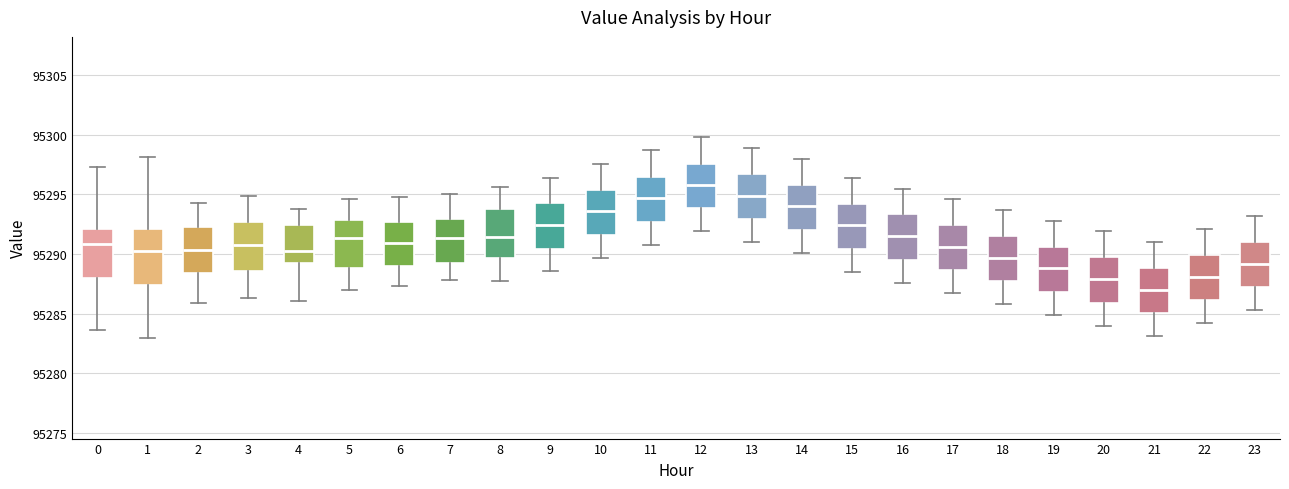

Reading left to right, transcribe this box plot: for each box, give where its median line is, the range the box spans, and where its two whiskers end, as read against the y-axis. The values are not printed on the chart, so give them approximately, as read against the axis.

0: median 95291.0, box 95288.0 to 95292.0, whiskers 95283.5 to 95297.5
1: median 95290.0, box 95287.5 to 95292.0, whiskers 95283.0 to 95298.0
2: median 95290.5, box 95288.5 to 95292.5, whiskers 95286.0 to 95294.5
3: median 95291.0, box 95288.5 to 95292.5, whiskers 95286.5 to 95295.0
4: median 95290.5, box 95289.5 to 95292.5, whiskers 95286.0 to 95294.0
5: median 95291.5, box 95289.0 to 95293.0, whiskers 95287.0 to 95294.5
6: median 95291.0, box 95289.0 to 95292.5, whiskers 95287.5 to 95295.0
7: median 95291.5, box 95289.0 to 95293.0, whiskers 95288.0 to 95295.0
8: median 95291.5, box 95289.5 to 95294.0, whiskers 95287.5 to 95295.5
9: median 95292.5, box 95290.5 to 95294.5, whiskers 95288.5 to 95296.5
10: median 95293.5, box 95291.5 to 95295.5, whiskers 95289.5 to 95297.5
11: median 95294.5, box 95292.5 to 95296.5, whiskers 95291.0 to 95298.5
12: median 95296.0, box 95294.0 to 95297.5, whiskers 95292.0 to 95300.0
13: median 95295.0, box 95293.0 to 95296.5, whiskers 95291.0 to 95299.0
14: median 95294.0, box 95292.0 to 95296.0, whiskers 95290.0 to 95298.0
15: median 95292.5, box 95290.5 to 95294.0, whiskers 95288.5 to 95296.5
16: median 95291.5, box 95289.5 to 95293.5, whiskers 95287.5 to 95295.5
17: median 95290.5, box 95288.5 to 95292.5, whiskers 95286.5 to 95294.5
18: median 95289.5, box 95287.5 to 95291.5, whiskers 95286.0 to 95293.5
19: median 95289.0, box 95287.0 to 95290.5, whiskers 95285.0 to 95293.0
20: median 95288.0, box 95286.0 to 95289.5, whiskers 95284.0 to 95292.0
21: median 95287.0, box 95285.0 to 95289.0, whiskers 95283.0 to 95291.0
22: median 95288.0, box 95286.0 to 95290.0, whiskers 95284.0 to 95292.0
23: median 95289.0, box 95287.0 to 95291.0, whiskers 95285.5 to 95293.0